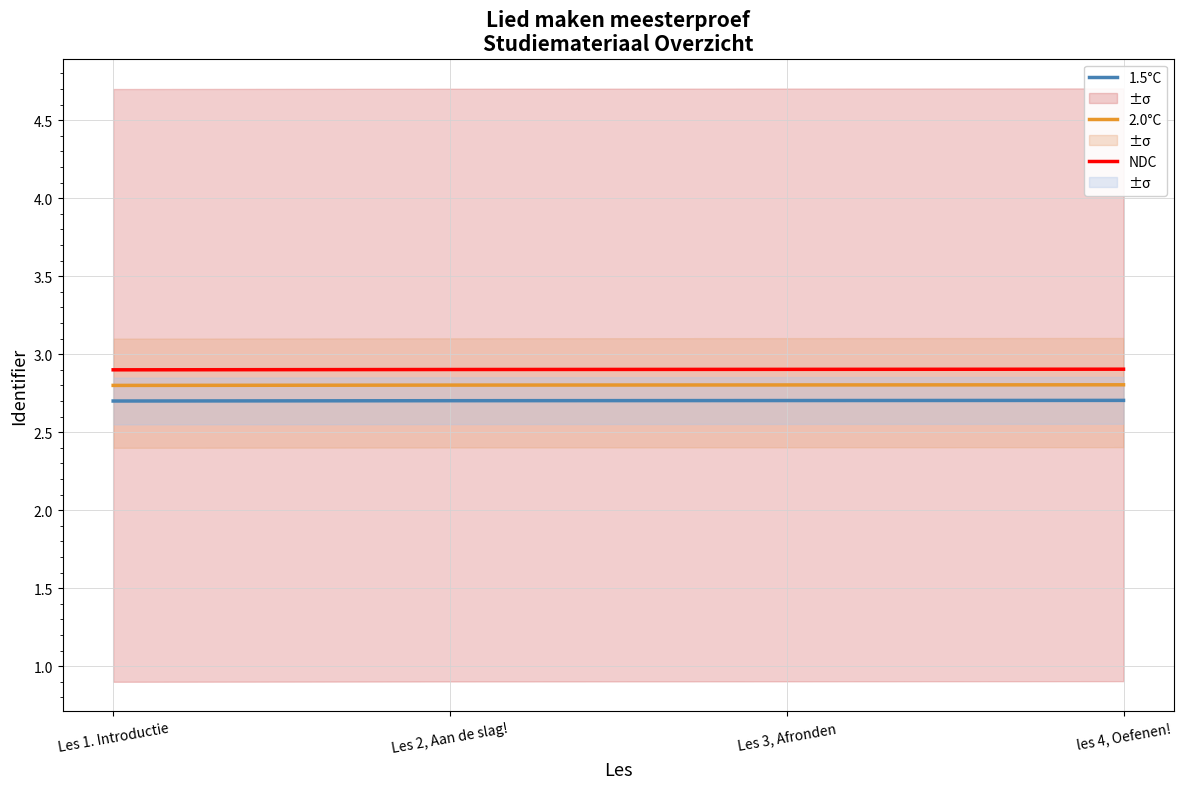

What is the minimum value for 1.5°C?

2.7